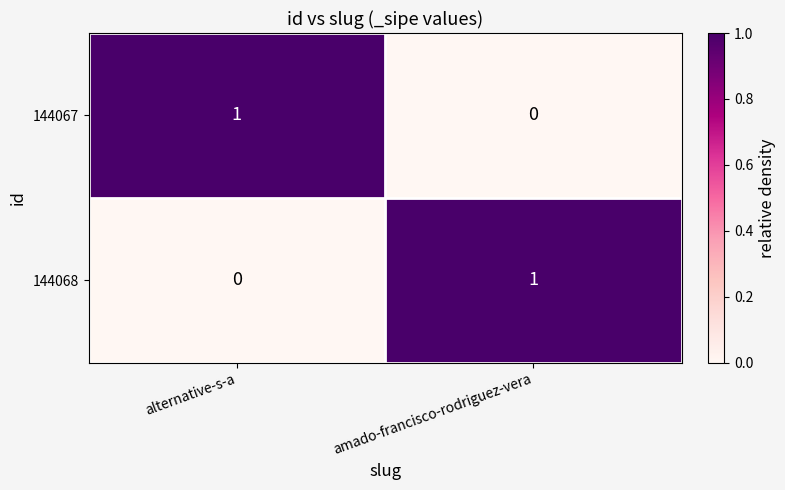

At which label does 144067 reach its peak?

alternative-s-a